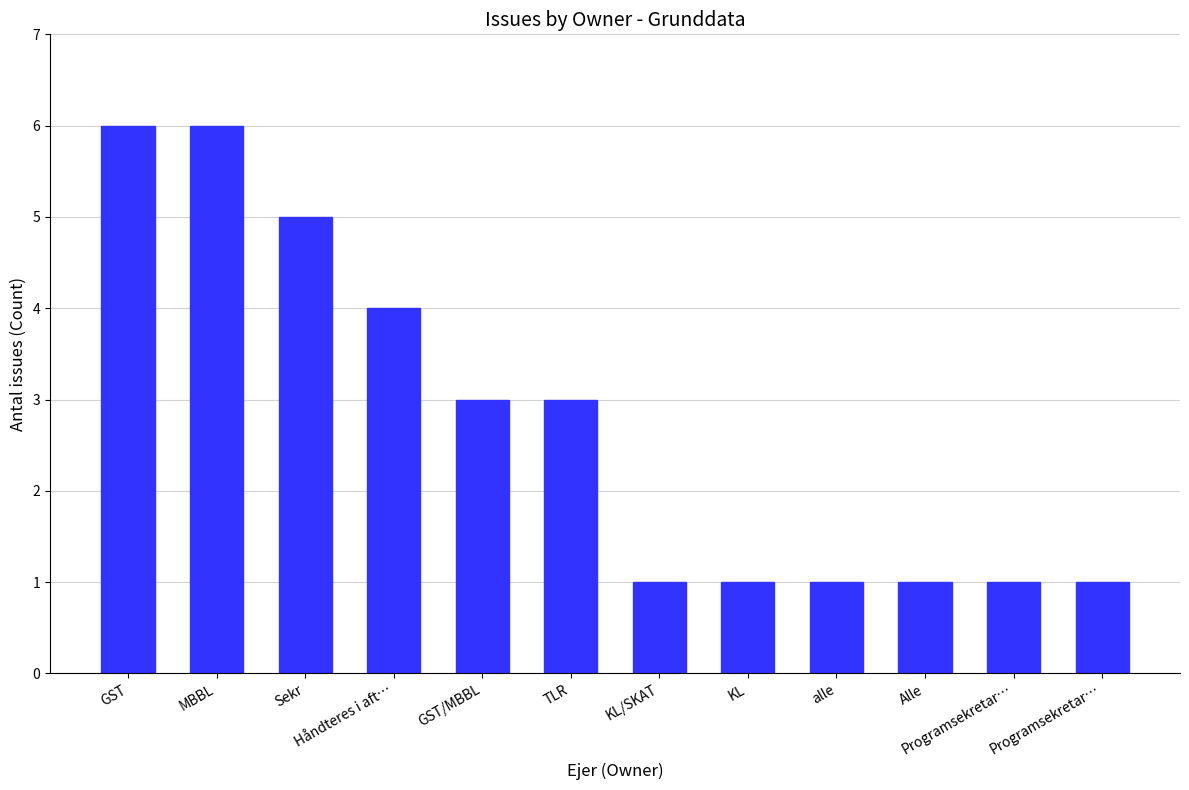

Are the bars horizontal?

No